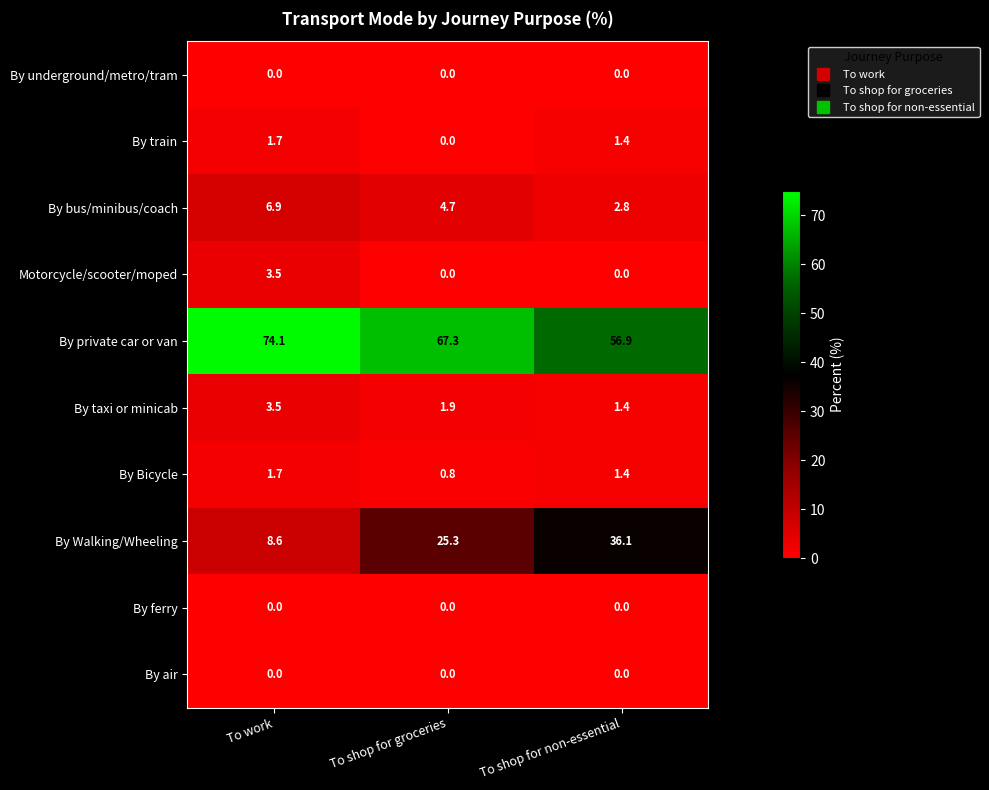

At how many categories does at least one series exceed 10?

3